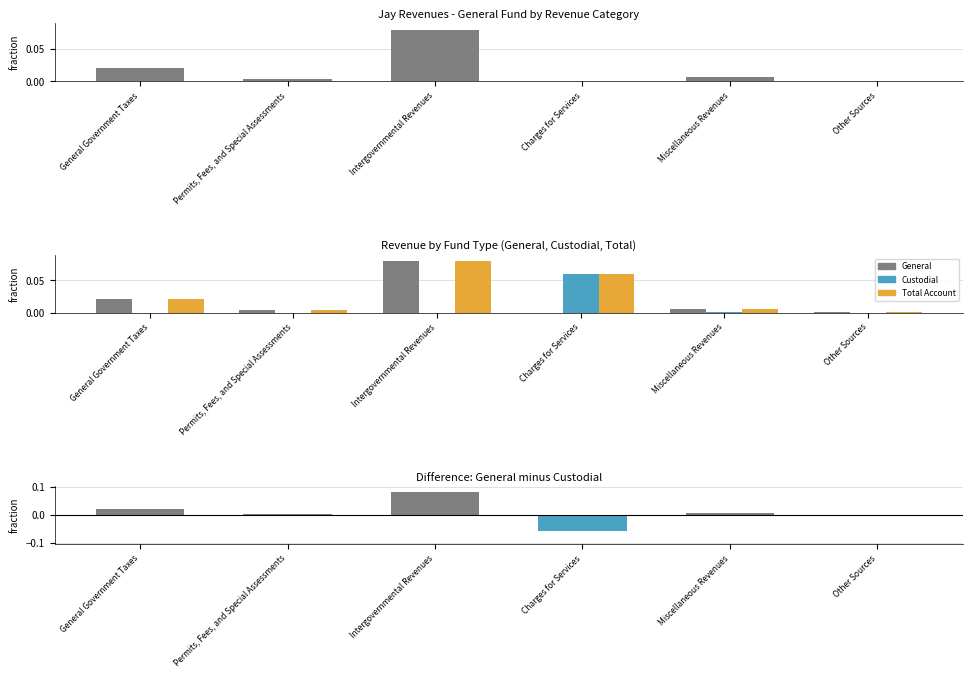

Rank the series at Intergovernmental Revenues from highest to lowest value.

General, Total Account, General minus Custodial, Custodial